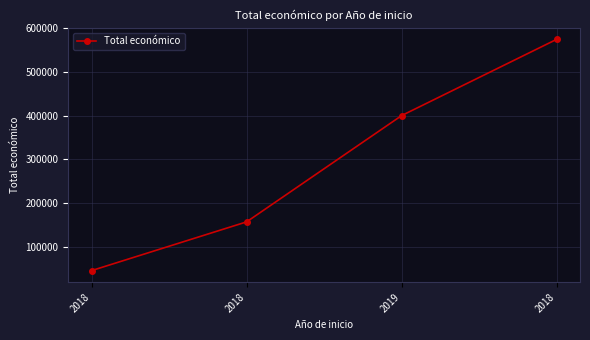

Read the value at 2018.

157500